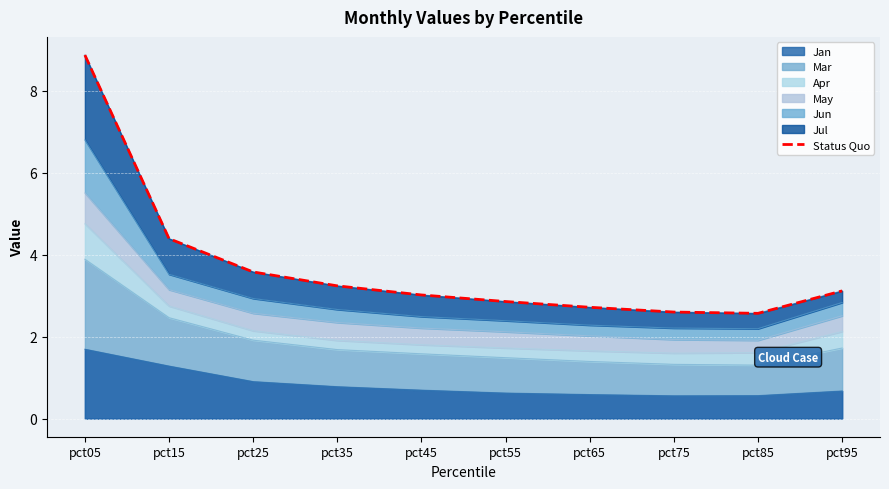

How many data points does each series have?

10